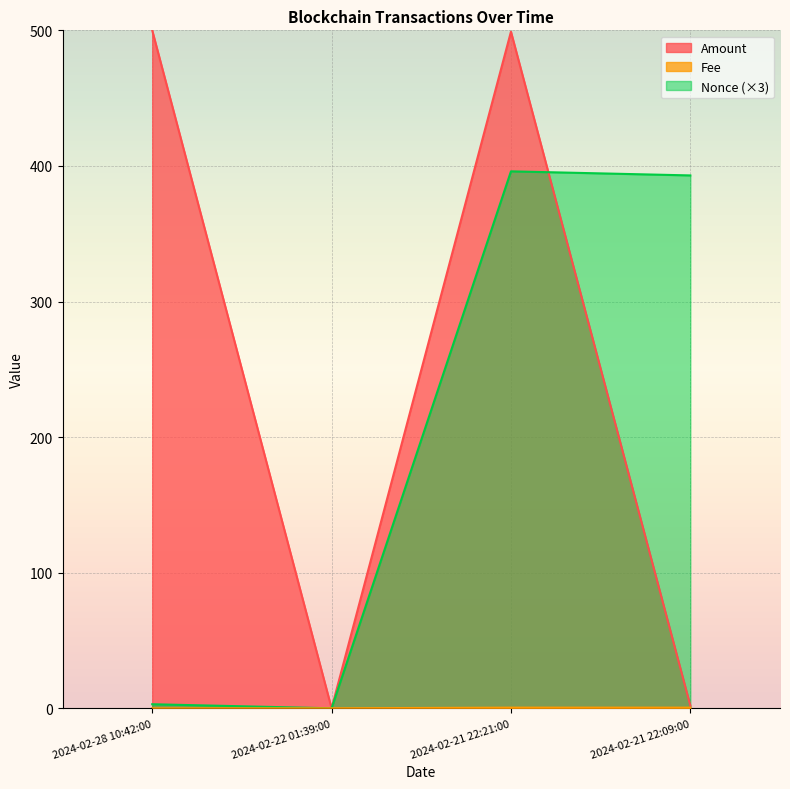

What is the label of the 4th point from the left?

2024-02-21 22:09:00